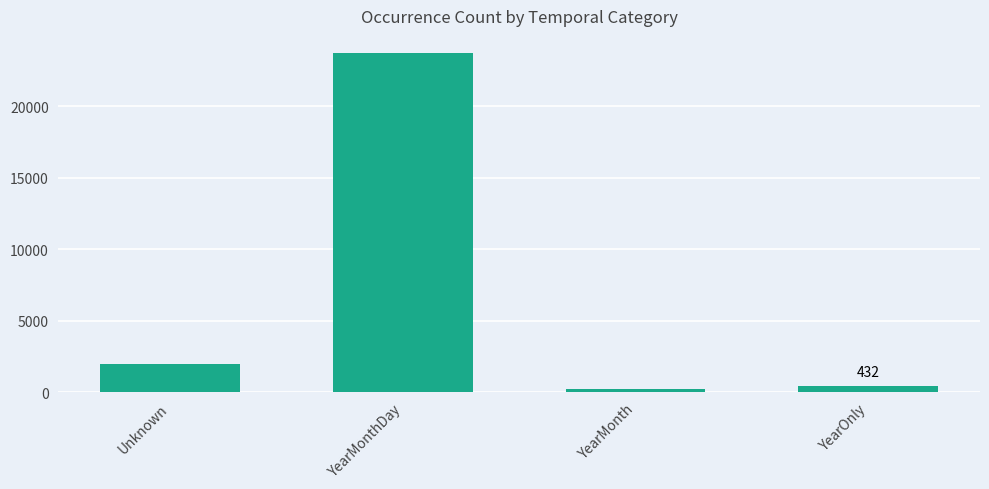

How many categories are shown in the chart?

4